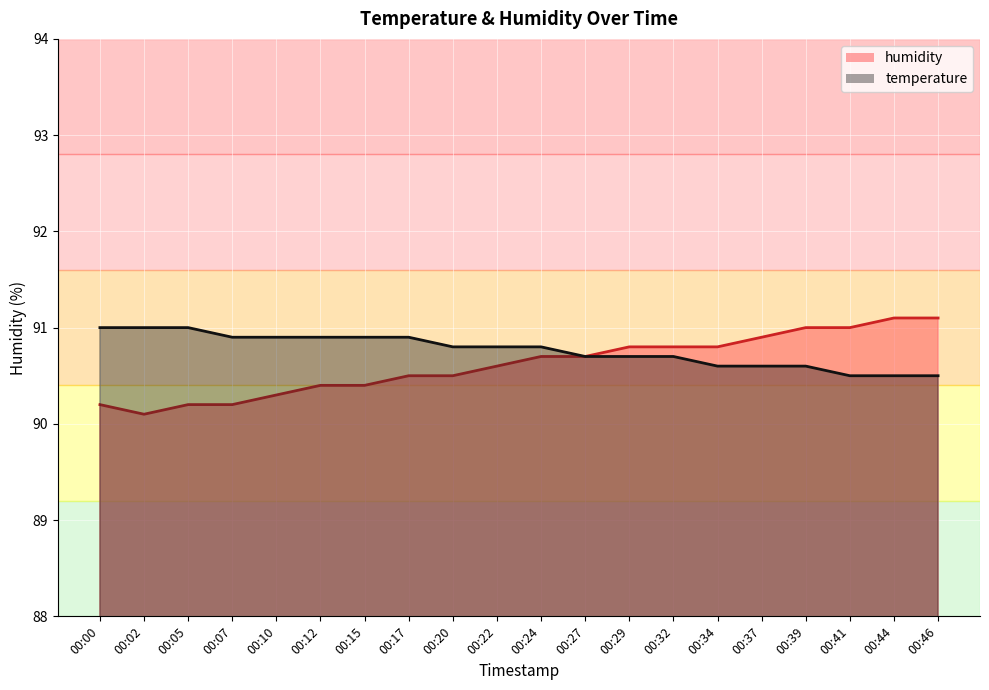

What is the minimum value shown in the chart?

90.1